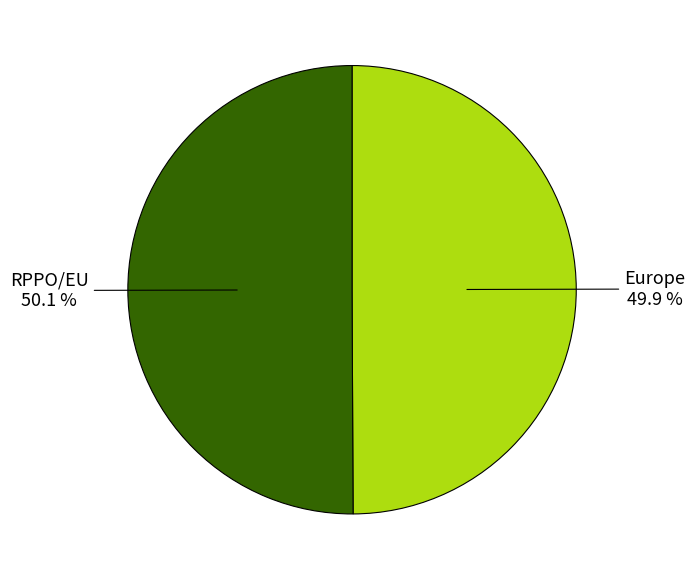

Does any single category account for the majority?

Yes